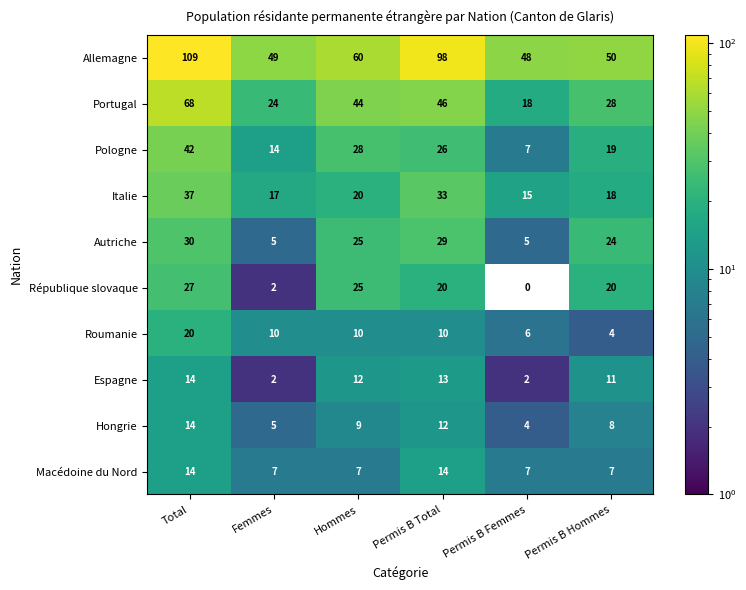

What is the difference between the highest and lowest values at Permis B Total?

88